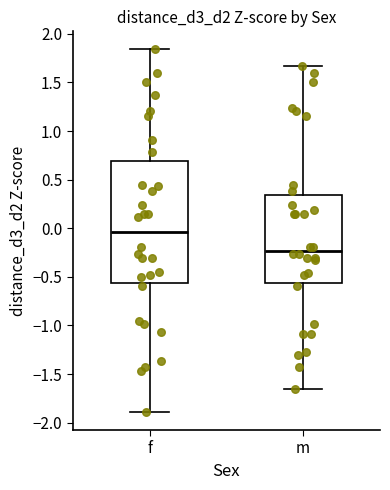

Reading left to right, transcribe this box plot: for each box, give where its median line is, the range the box spans, and where its two whiskers end, as read against the y-axis. The values are not printed on the chart, so give them approximately, as read against the axis.

f: median -0.05, box -0.55 to 0.70, whiskers -1.90 to 1.85
m: median -0.25, box -0.55 to 0.35, whiskers -1.65 to 1.65